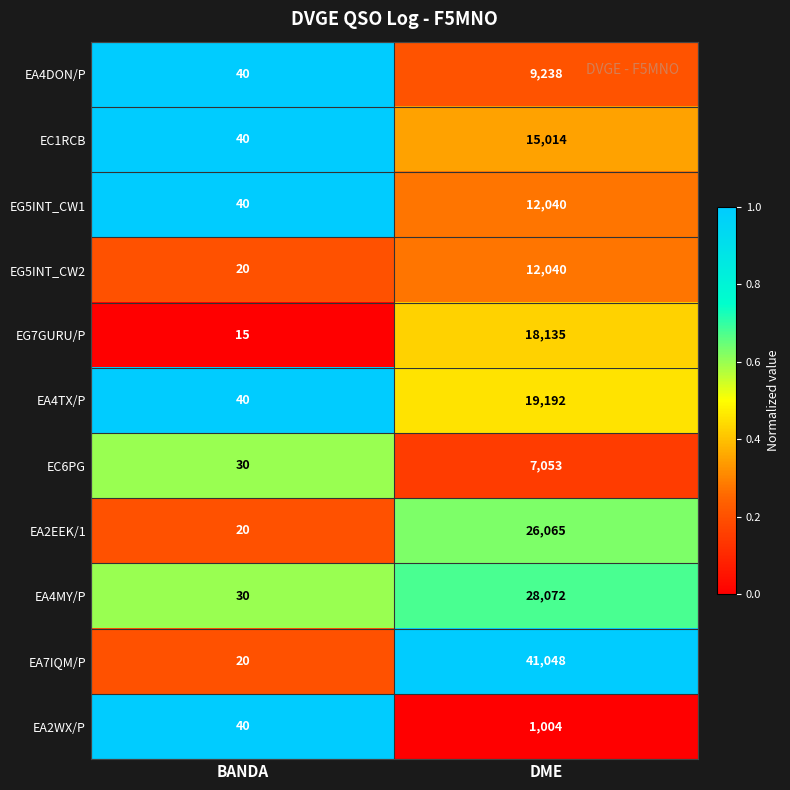

Reading right to left, what are all the values shown in this chart?

EA4DON/P: DME=9238	BANDA=40
EC1RCB: DME=15014	BANDA=40
EG5INT_CW1: DME=12040	BANDA=40
EG5INT_CW2: DME=12040	BANDA=20
EG7GURU/P: DME=18135	BANDA=15
EA4TX/P: DME=19192	BANDA=40
EC6PG: DME=7053	BANDA=30
EA2EEK/1: DME=26065	BANDA=20
EA4MY/P: DME=28072	BANDA=30
EA7IQM/P: DME=41048	BANDA=20
EA2WX/P: DME=1004	BANDA=40